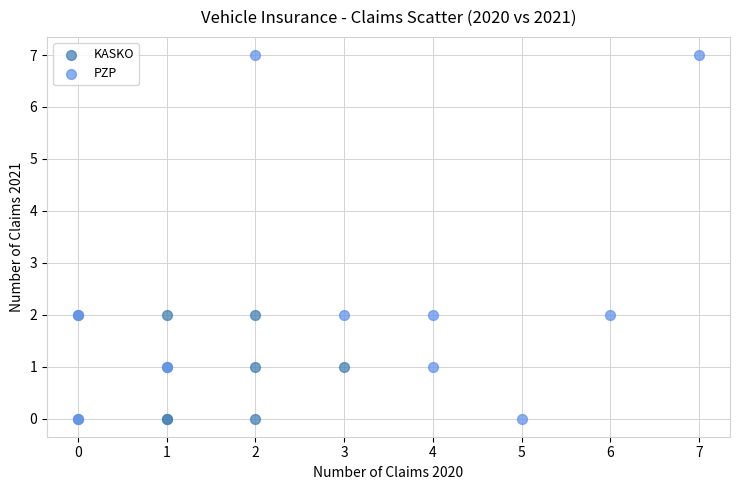

Which series contains the highest Y value?

PZP